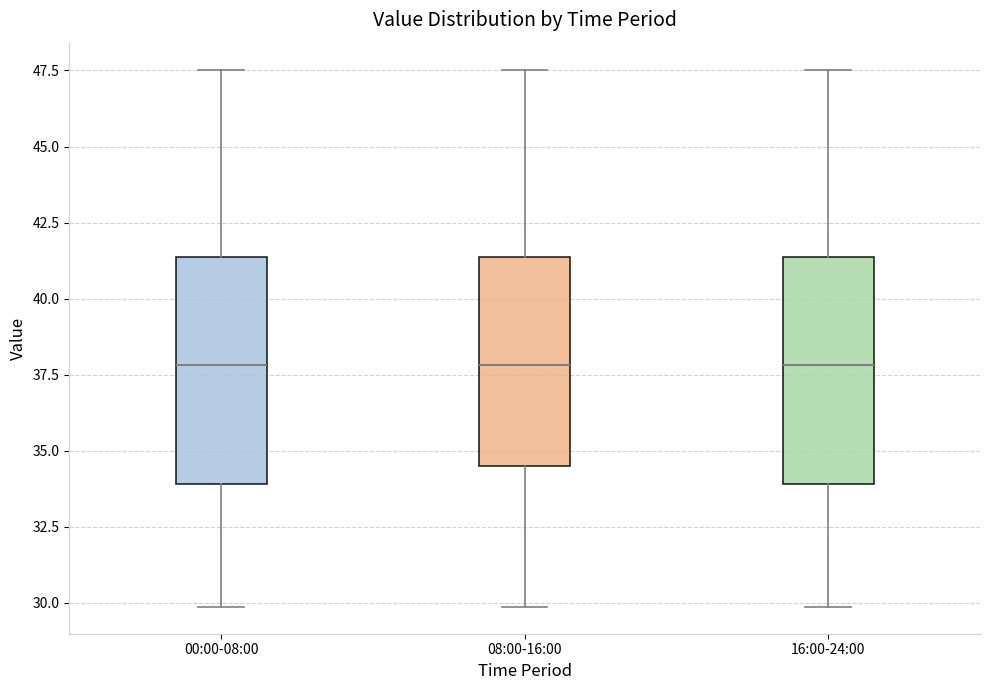

Reading left to right, transcribe this box plot: for each box, give where its median line is, the range the box spans, and where its two whiskers end, as read against the y-axis. The values are not printed on the chart, so give them approximately, as read against the axis.

00:00-08:00: median 38.0, box 34.0 to 41.5, whiskers 30.0 to 47.5
08:00-16:00: median 38.0, box 34.5 to 41.5, whiskers 30.0 to 47.5
16:00-24:00: median 38.0, box 34.0 to 41.5, whiskers 30.0 to 47.5